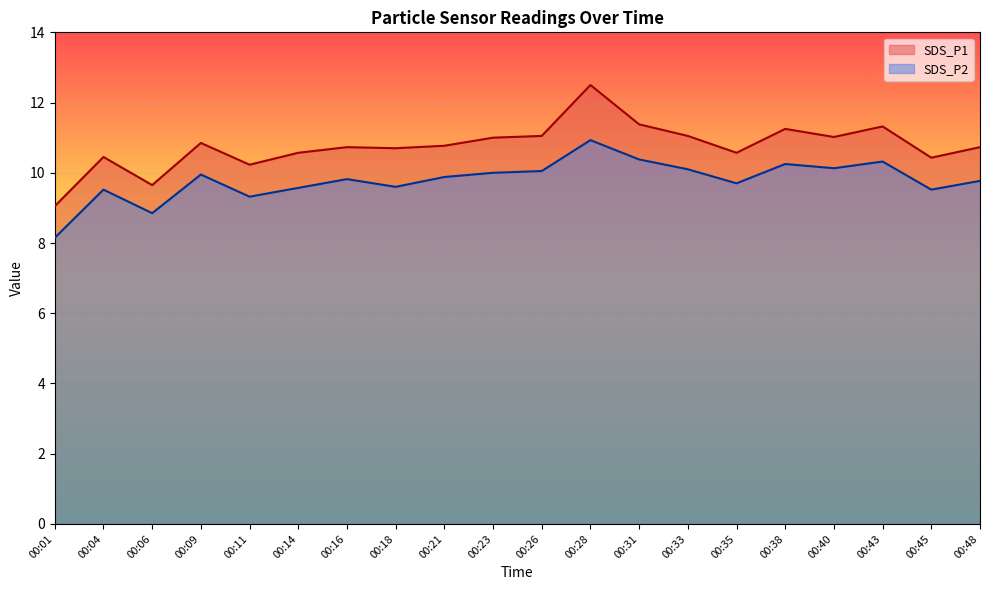

Where is the first local minimum for SDS_P2?

00:06